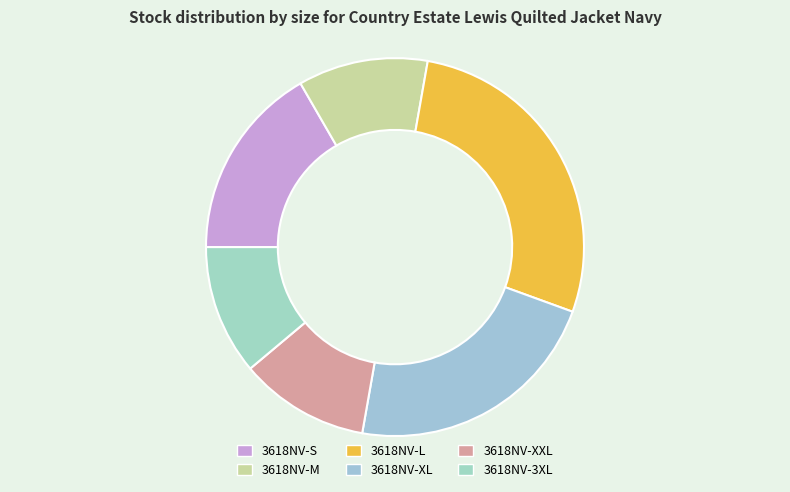

To the nearest percent, what portion does 3618NV-XXL represent?

11%